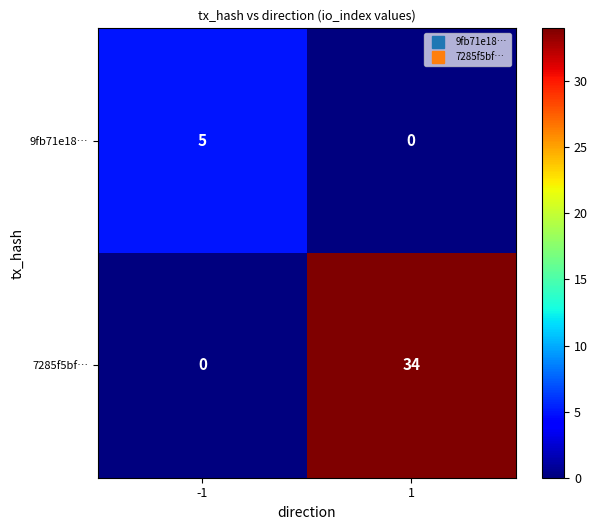

List the series in order of their overall mean, lowest first.

9fb71e18…, 7285f5bf…